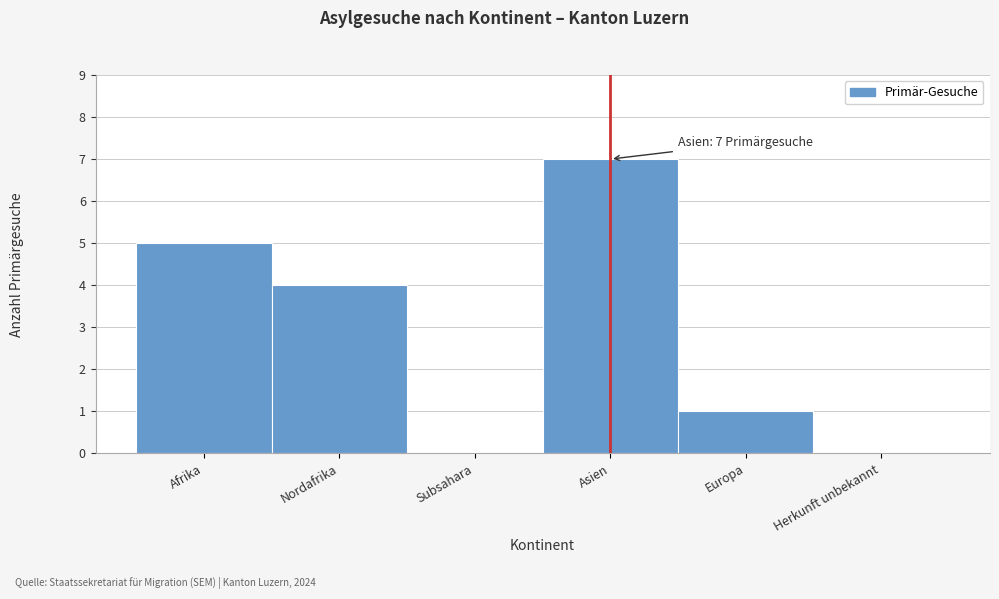

Reading left to right, extract all data points from this chart.

Afrika=5	Nordafrika=4	Subsahara=0	Asien=7	Europa=1	Herkunft unbekannt=0